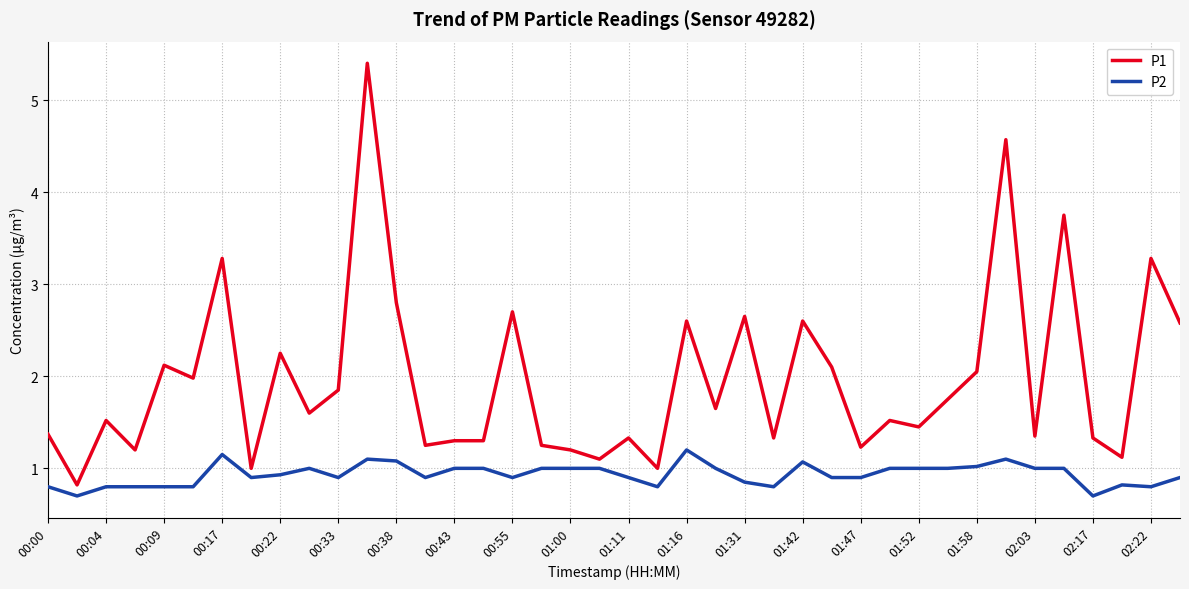

List the series in order of their peak value, highest first.

P1, P2